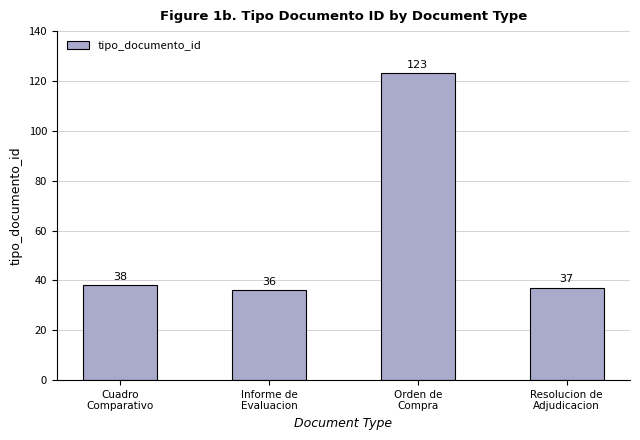

What is the change in value from Cuadro
Comparativo to Resolucion de
Adjudicacion?

-1